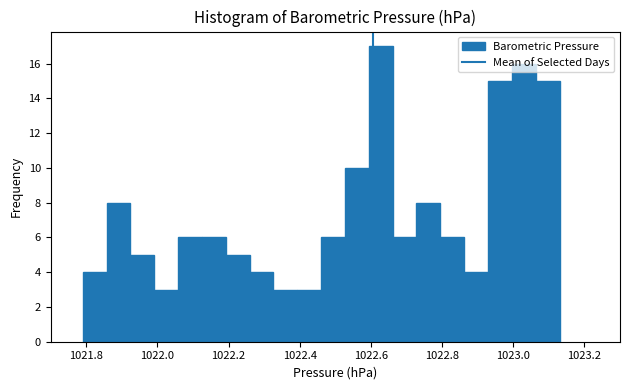

Around what value on the x-axis is the tallest bar? Give the approximate position of its centre, as read against the axis.

1022.62